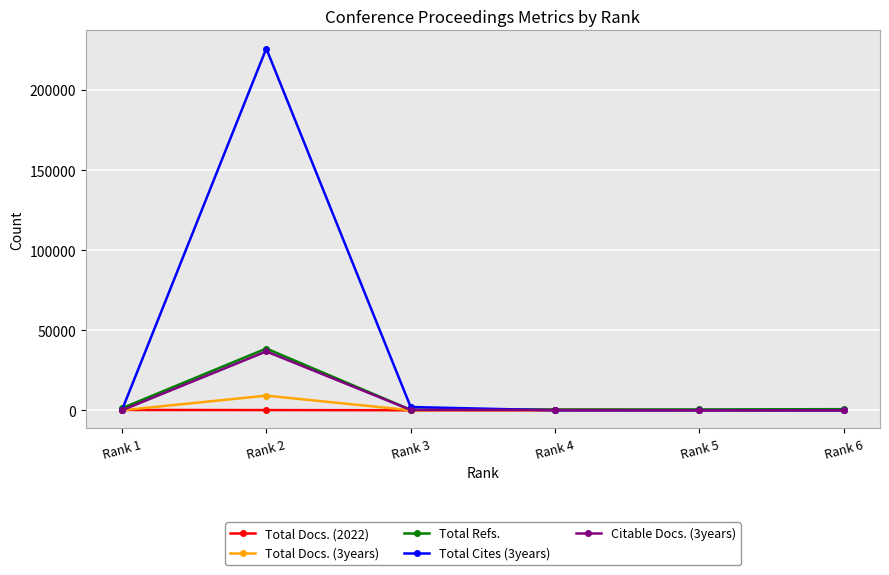

At which category does Citable Docs. (3years) reach its first local peak?

Rank 2